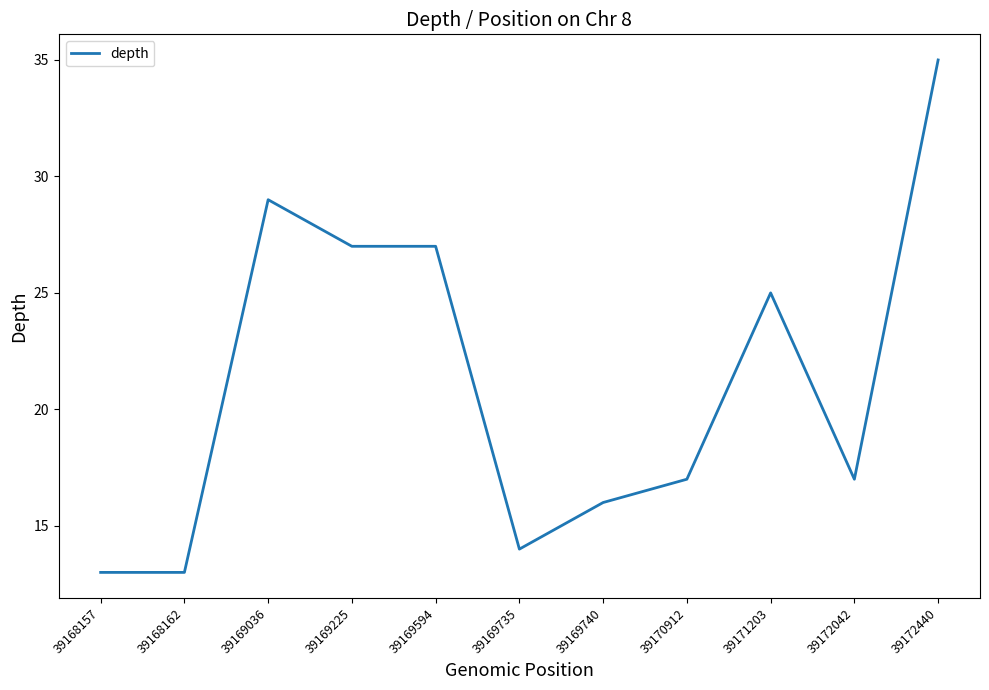

What value does the data have at 39172440?

35